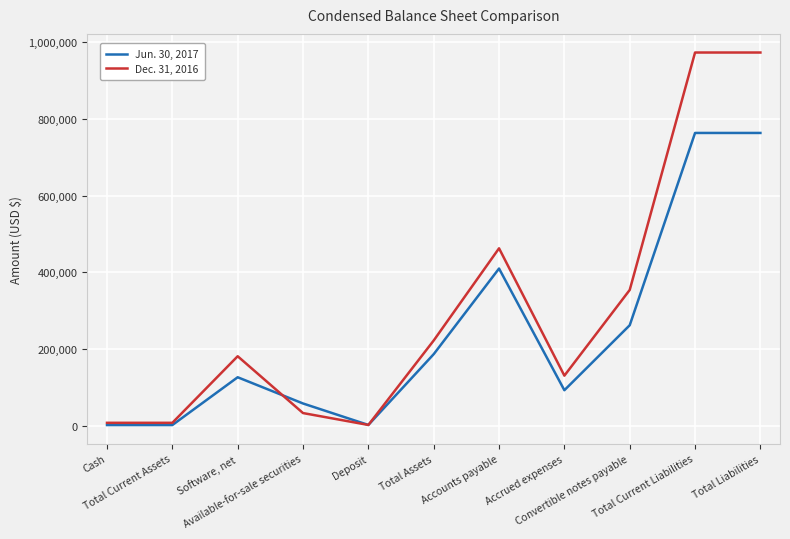

What is the total value across all series at Cash?

8320